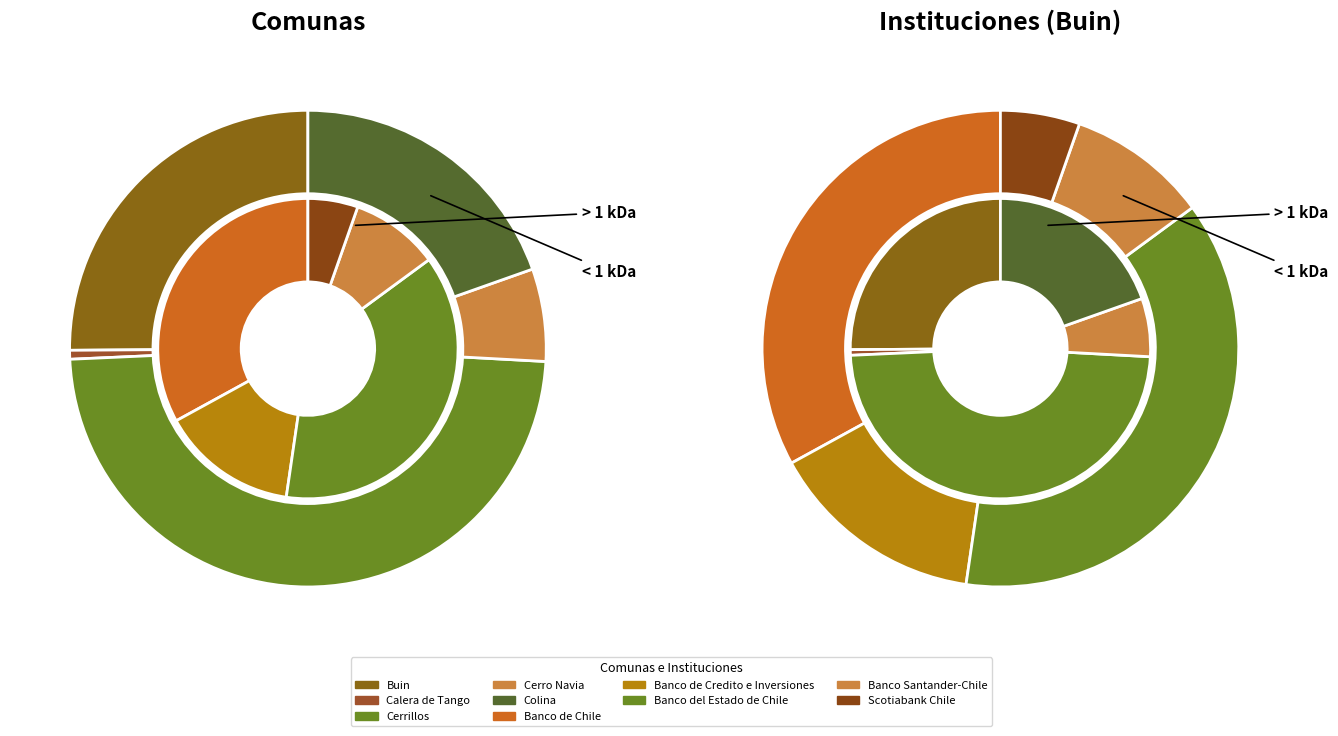

Is there any slice that represents more than half of the pie?

No